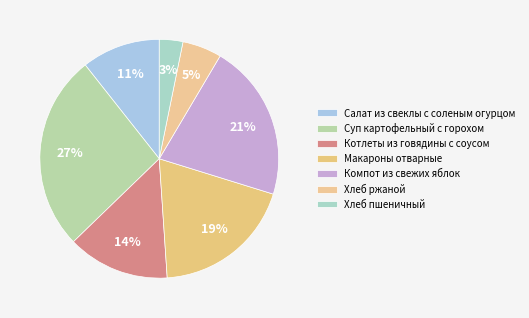

Count the number of slices in the pie.

7